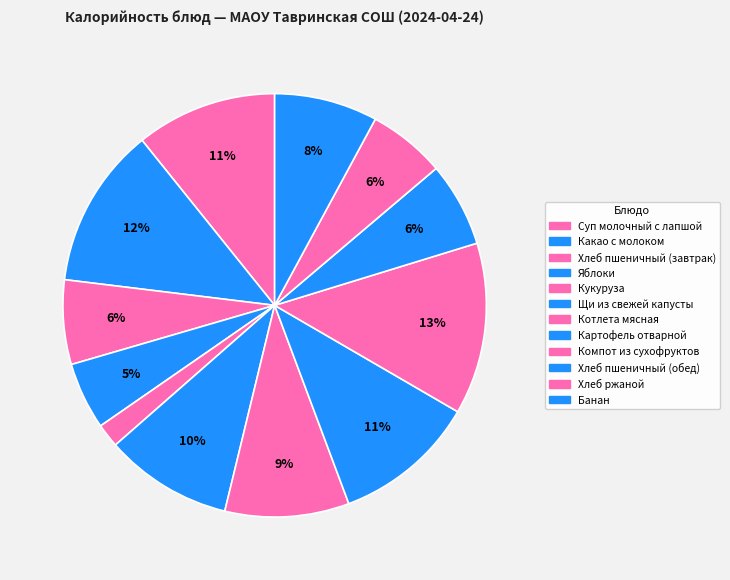

Is it true that Компот из сухофруктов is 13% of the pie?

True